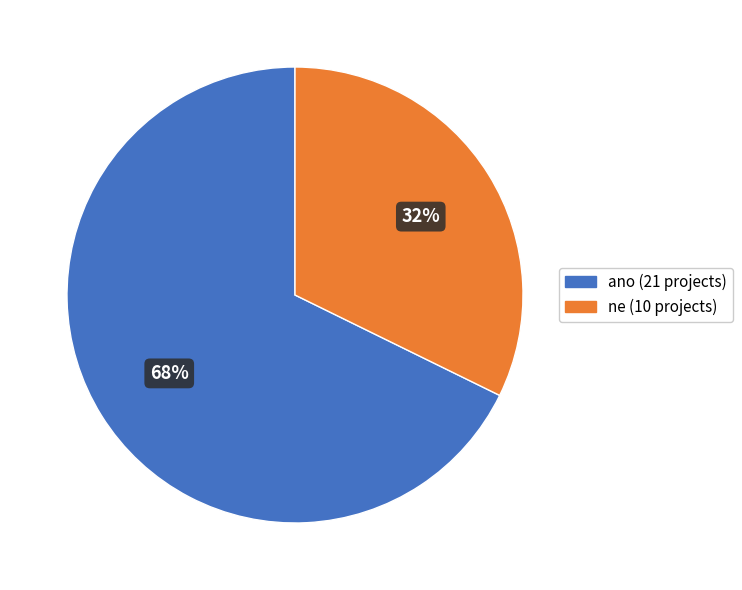

Do ne (10 projects) and ano (21 projects) together represent more than half of the pie?

Yes